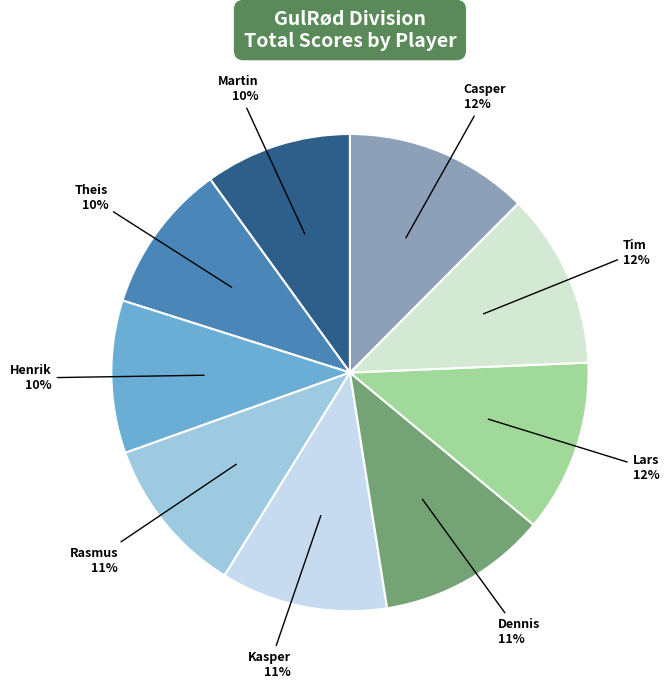

Does any single category account for the majority?

No